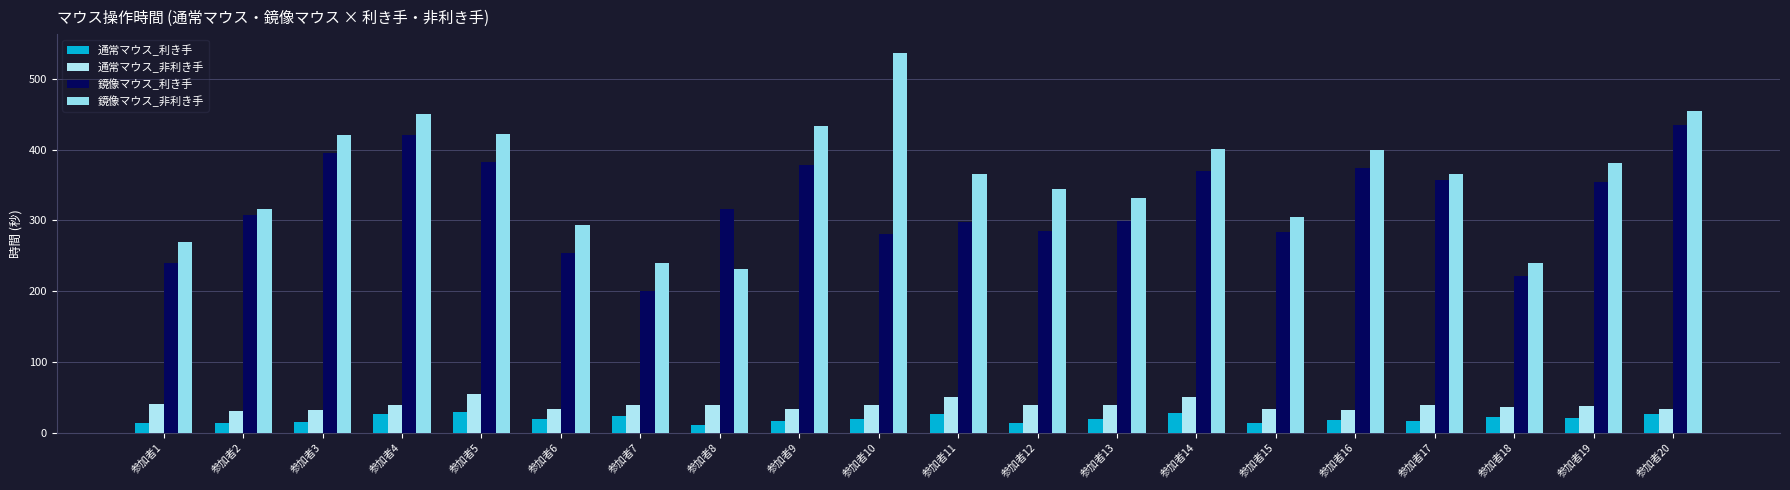

True or false: 鏡像マウス_非利き手 has a value of 150.4 at 参加者9.

False